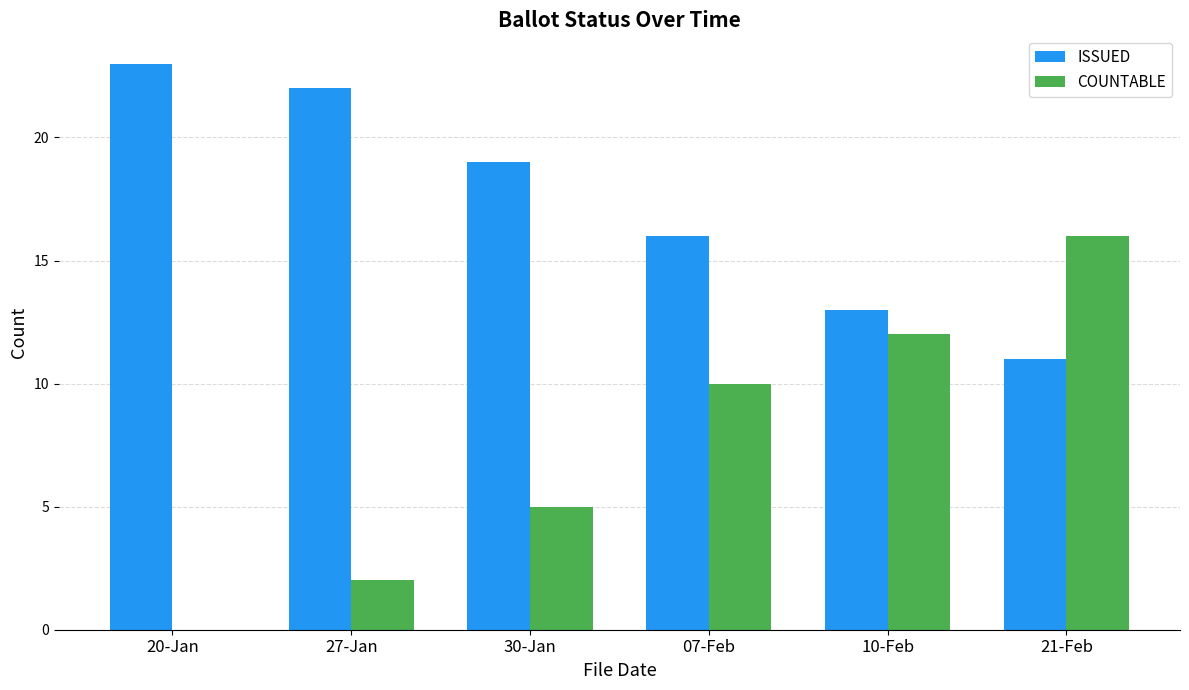

Which series has the largest total across all categories?

ISSUED